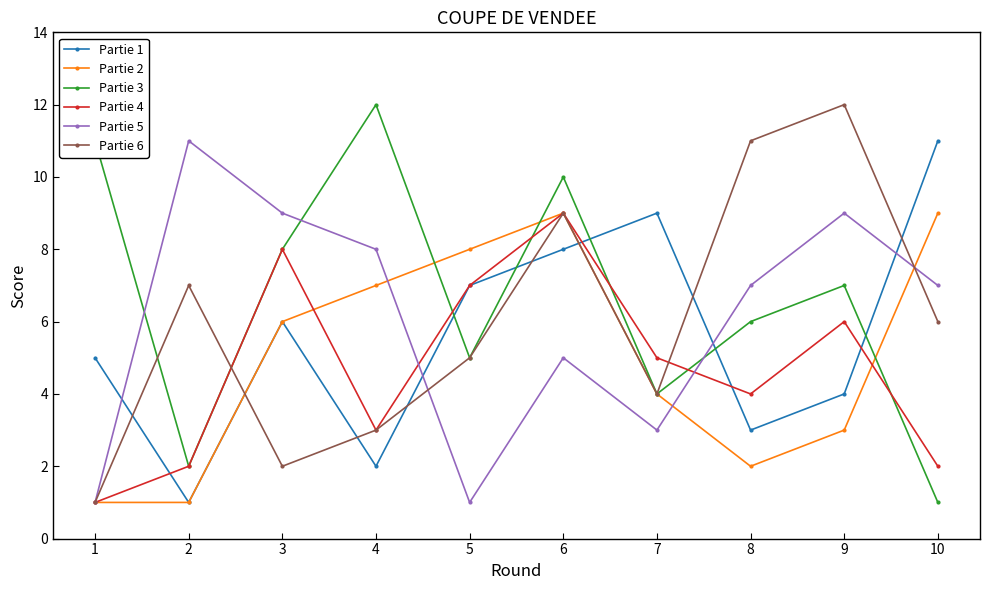

True or false: Partie 5 and Partie 4 cross at least once.

True